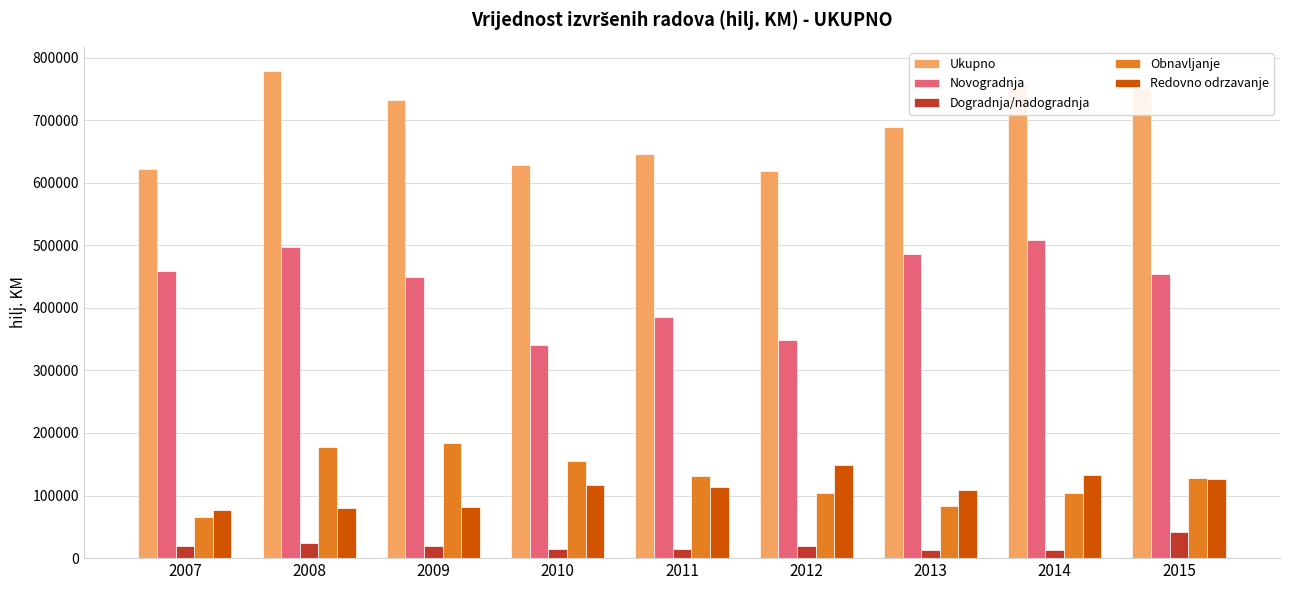

What is the difference between the second highest and minimum values in the Ukupno series?

140495